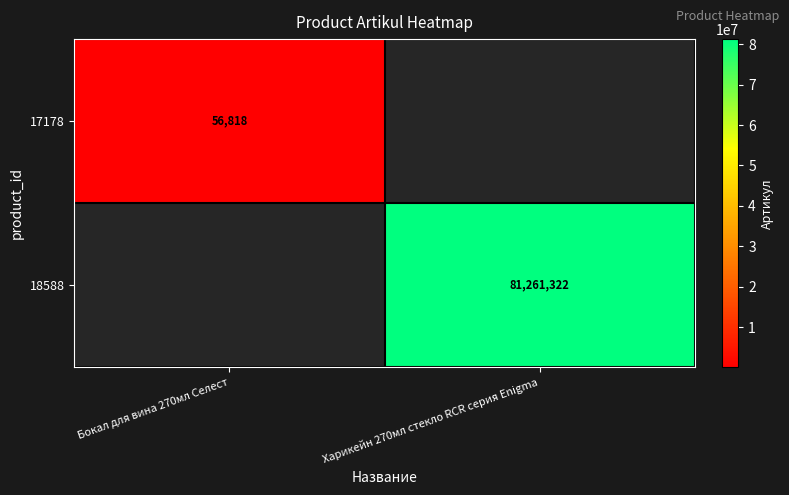

True or false: 17178 has a value of 21629 at Бокал для вина 270мл Селест.

False